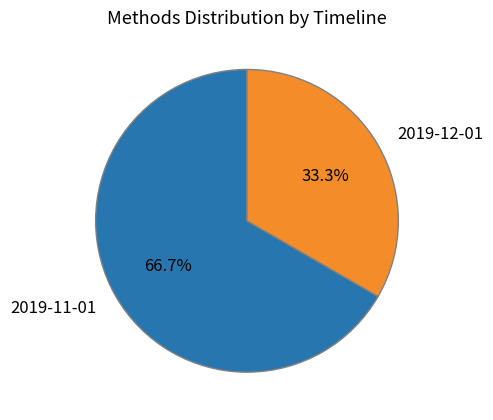

Which slice is the largest?

2019-11-01